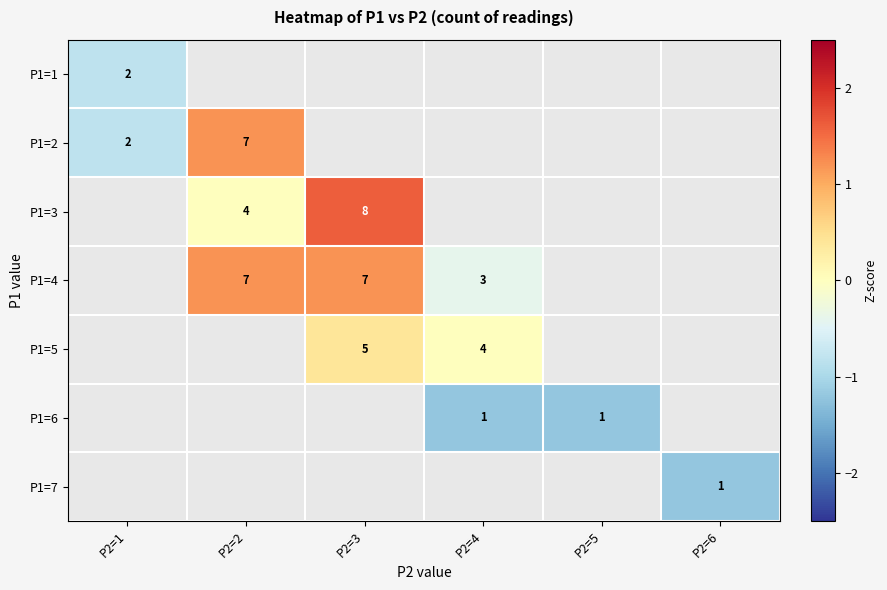

Is the value of P1=3 at P2=6 greater than the value of P1=7 at P2=2?

No